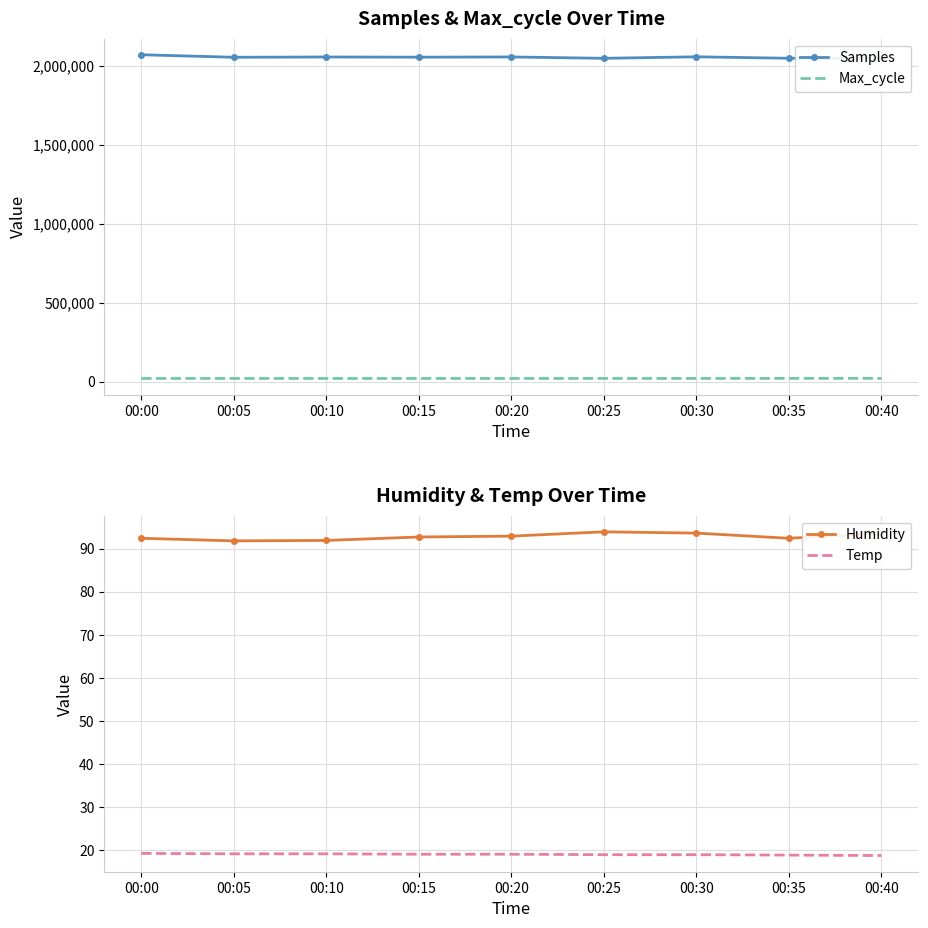

Between 00:30 and 00:35, which is larger?

00:30